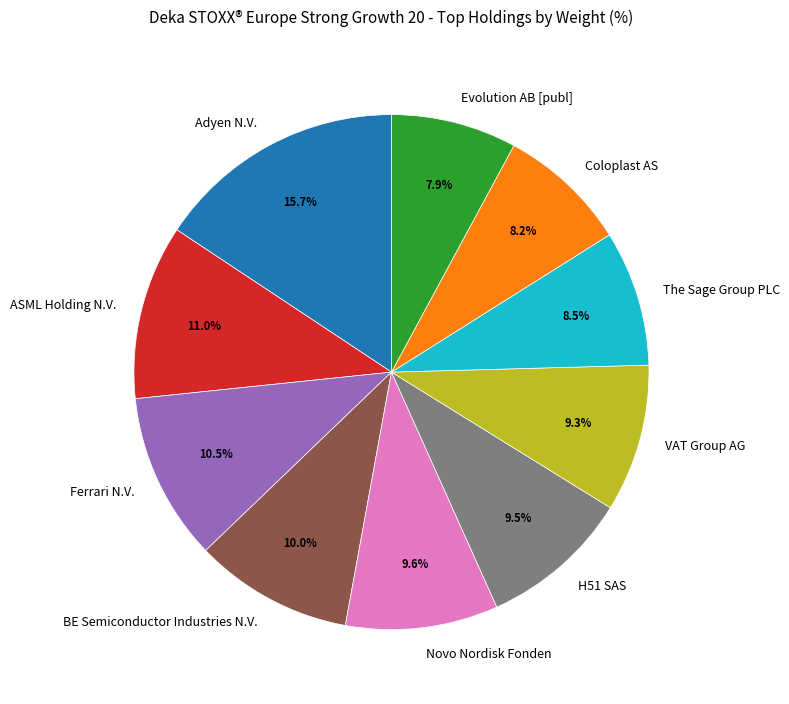

Is the sum of Adyen N.V. and Evolution AB [publ] greater than half?

No